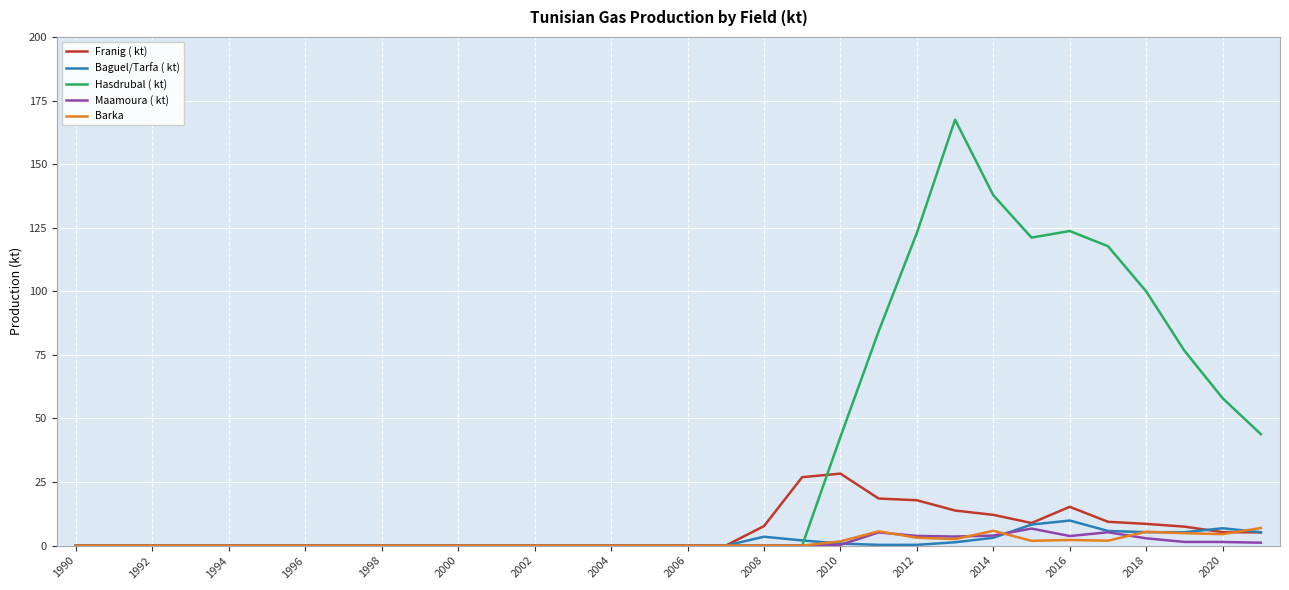

In Baguel/Tarfa ( kt), how many points are higher than both neighbors (excluding endpoints)?

3